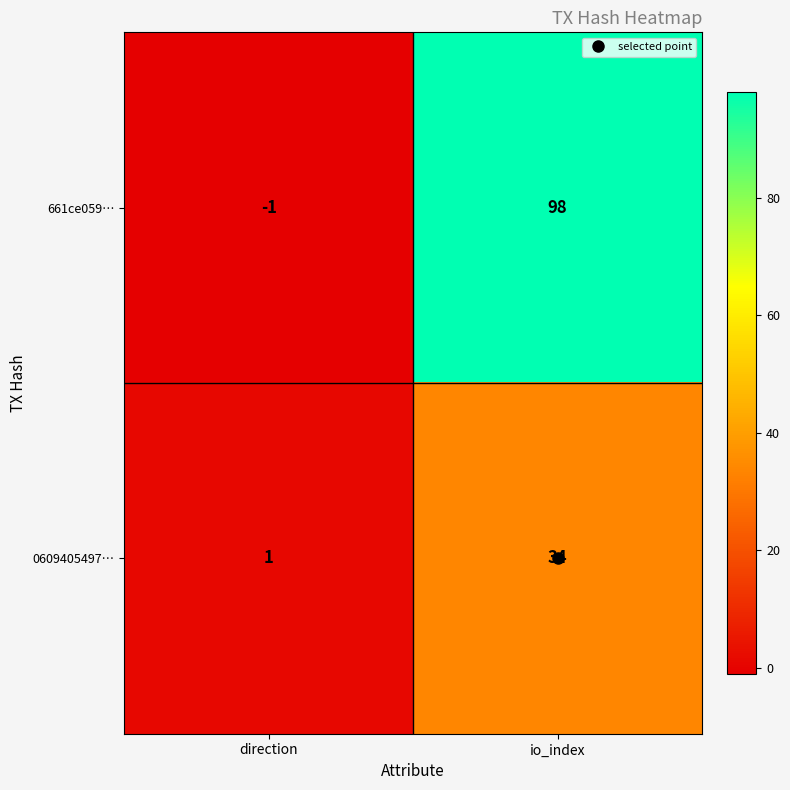

What is the difference between the maximum and minimum values in the 0609405497… series?

33